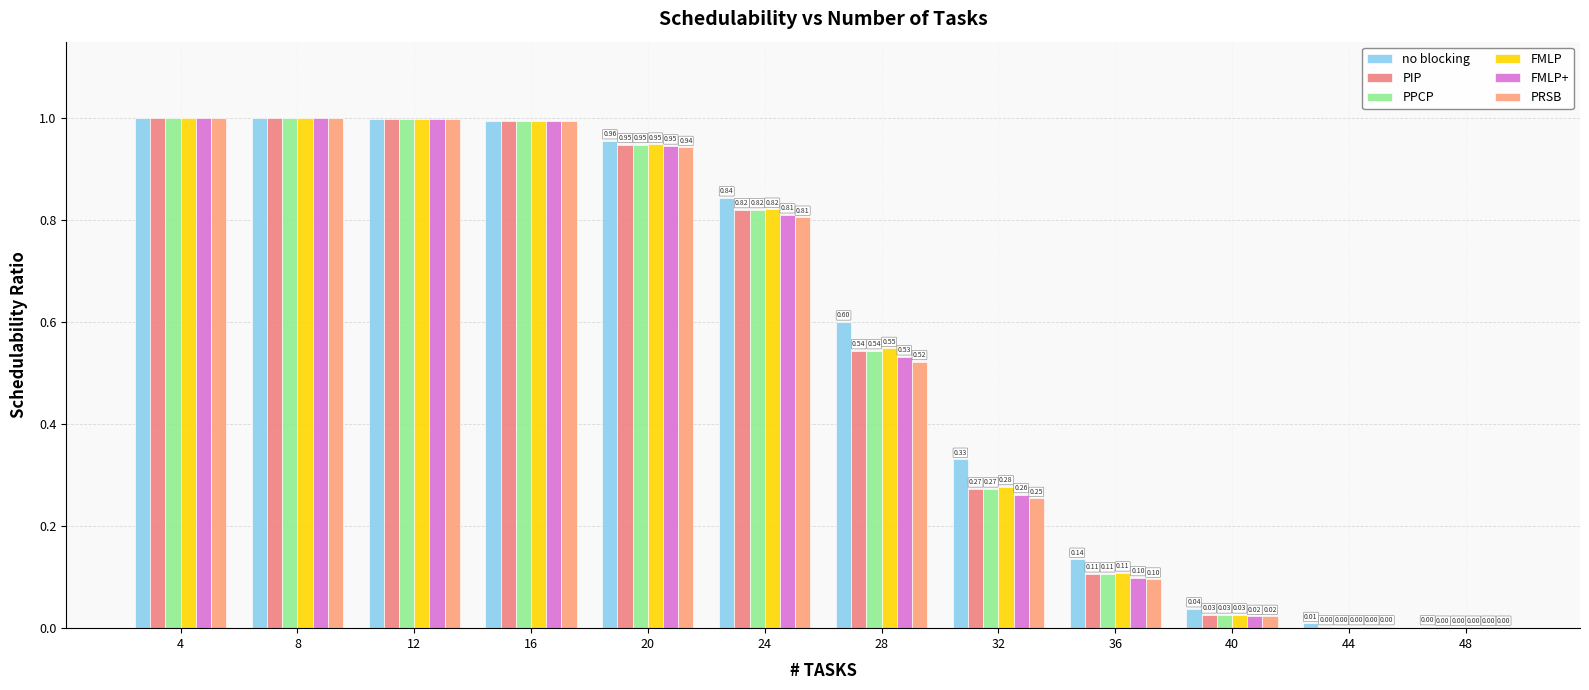

Reading right to left, transcribe all the data shown in this chart.

no blocking: 48=0.0	44=0.0	40=0.0	36=0.1	32=0.3	28=0.6	24=0.8	20=1.0	16=1.0	12=1.0	8=1.0	4=1.0
PIP: 48=0.0	44=0.0	40=0.0	36=0.1	32=0.3	28=0.5	24=0.8	20=0.9	16=1.0	12=1.0	8=1.0	4=1.0
PPCP: 48=0.0	44=0.0	40=0.0	36=0.1	32=0.3	28=0.5	24=0.8	20=0.9	16=1.0	12=1.0	8=1.0	4=1.0
FMLP: 48=0.0	44=0.0	40=0.0	36=0.1	32=0.3	28=0.5	24=0.8	20=0.9	16=1.0	12=1.0	8=1.0	4=1.0
FMLP+: 48=0.0	44=0.0	40=0.0	36=0.1	32=0.3	28=0.5	24=0.8	20=0.9	16=1.0	12=1.0	8=1.0	4=1.0
PRSB: 48=0.0	44=0.0	40=0.0	36=0.1	32=0.3	28=0.5	24=0.8	20=0.9	16=1.0	12=1.0	8=1.0	4=1.0